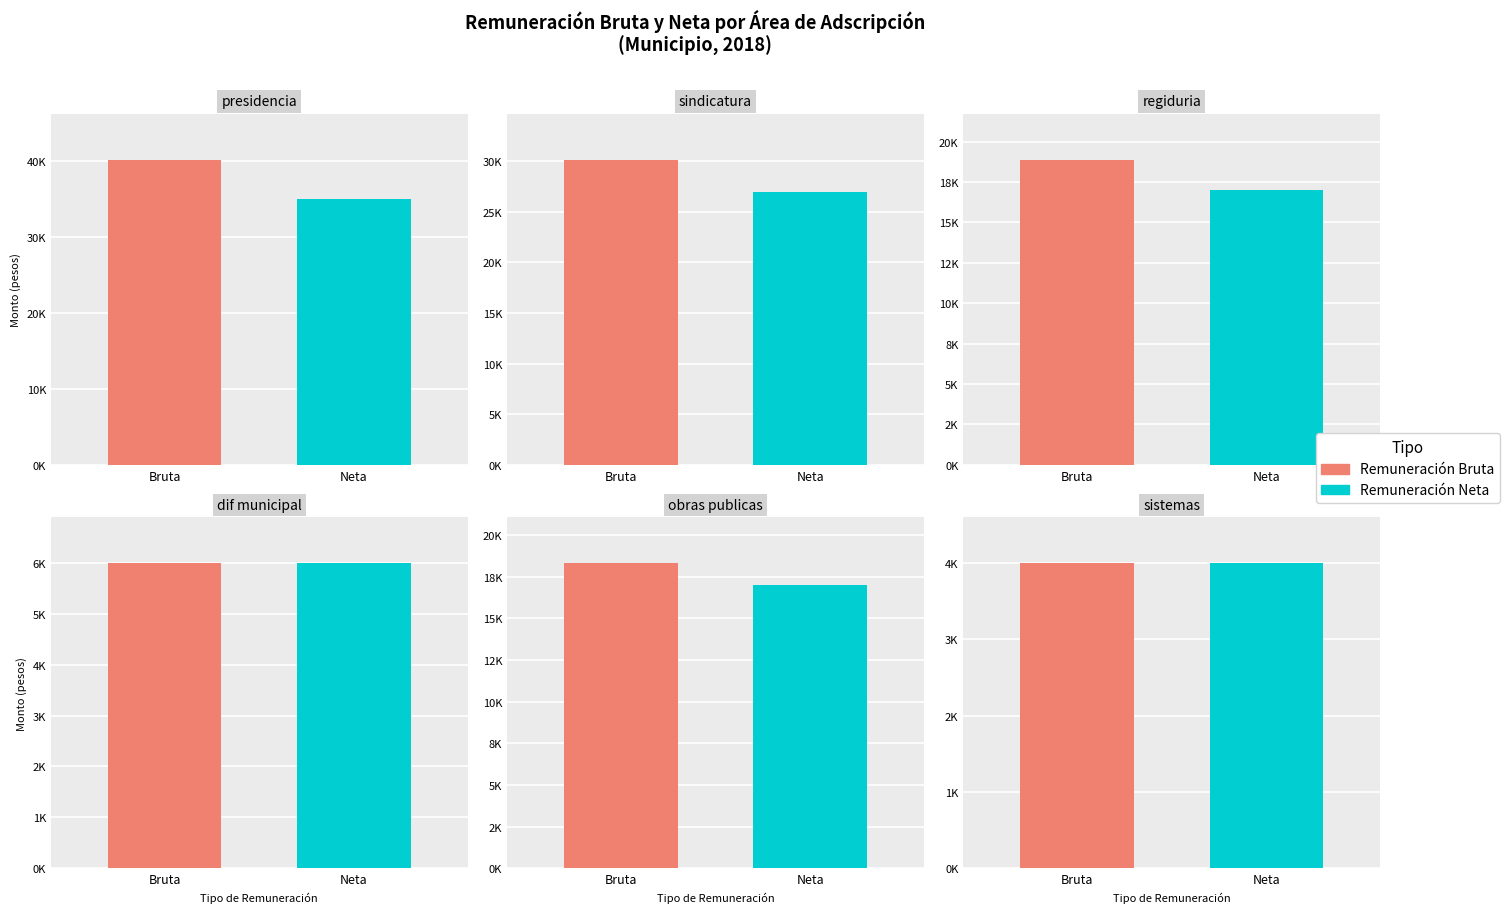

What is the difference between the maximum and minimum values in the Remuneración Bruta series?

36219.4